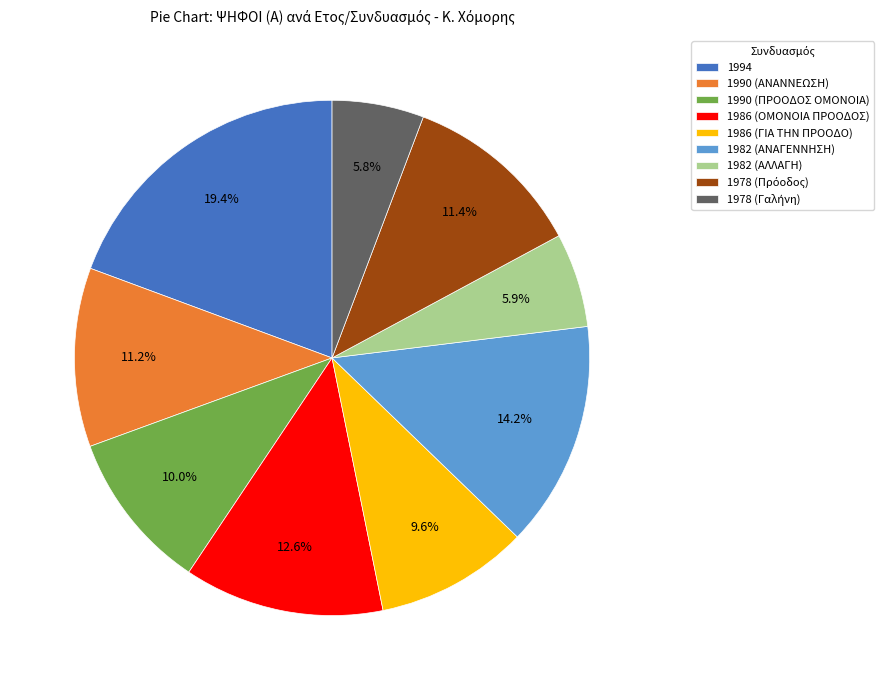

Does 1982 (ΑΝΑΓΕΝΝΗΣΗ) account for over 50% of the chart?

No